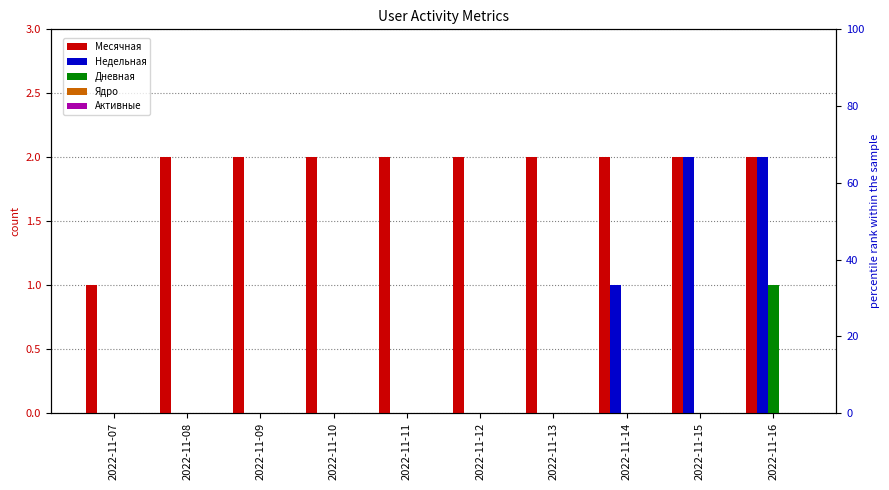

What are all the series names shown in the legend?

Месячная, Недельная, Дневная, Ядро, Активные